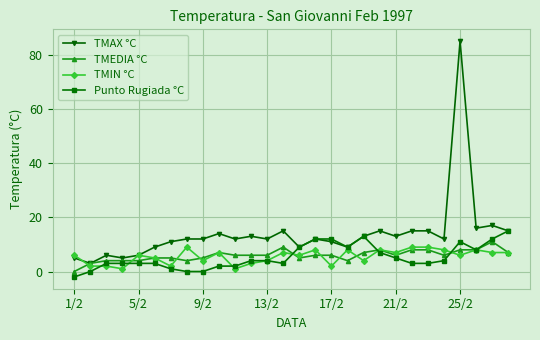

At how many categories does at least one series exceed 22?

1